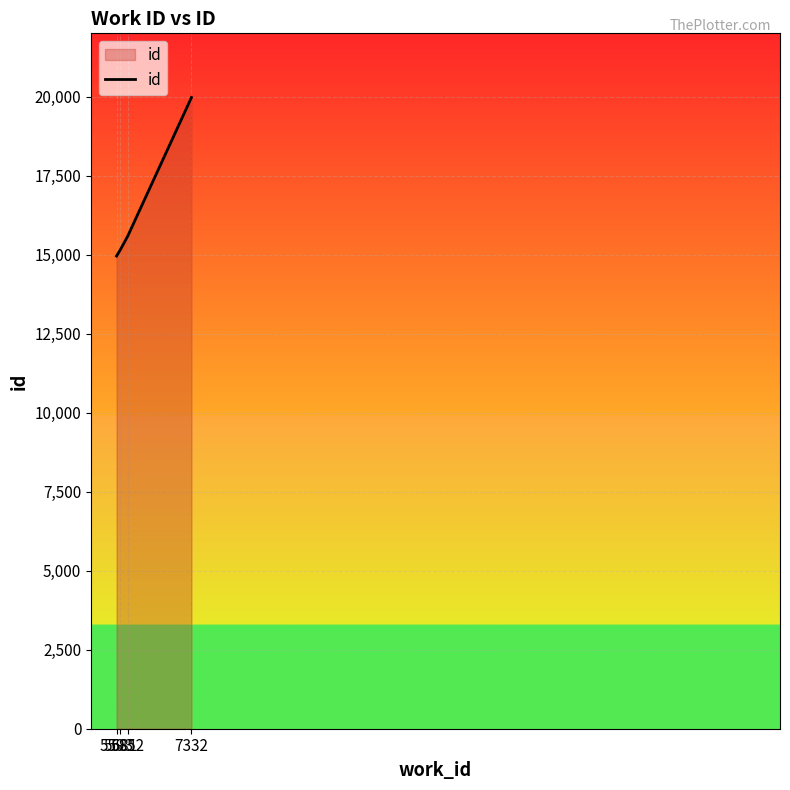

Rank the categories by value from highest to lowest.

7332, 5852, 5681, 5593